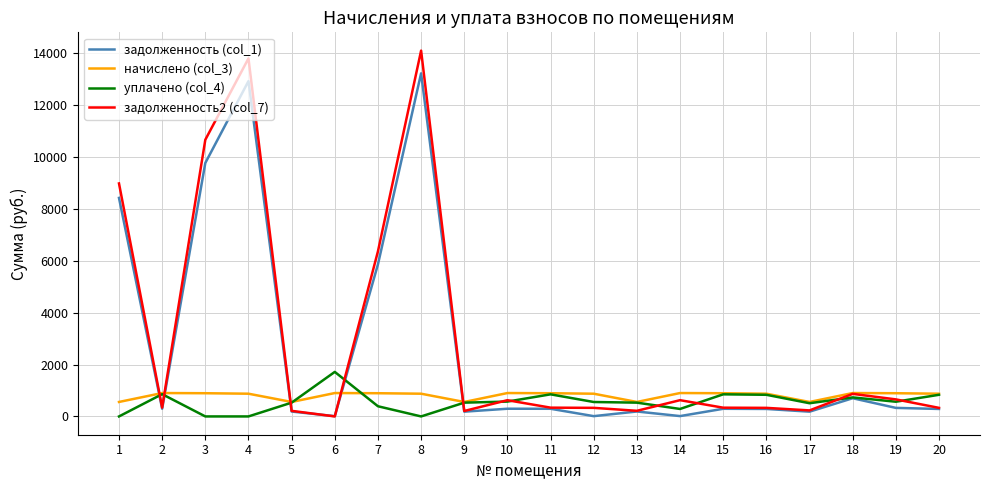

After their last crossing, which series has the higher values: уплачено (col_4) or задолженность (col_1)?

уплачено (col_4)